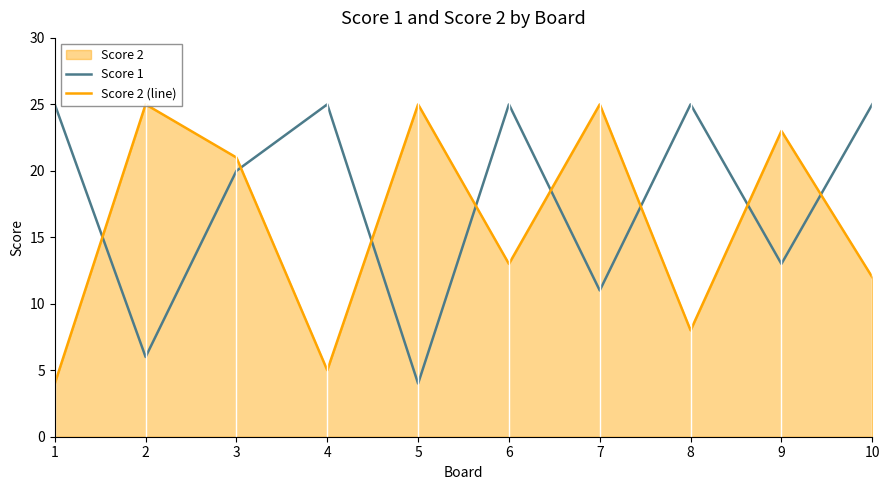

What is the spread (max minus min) of values at 1?

21